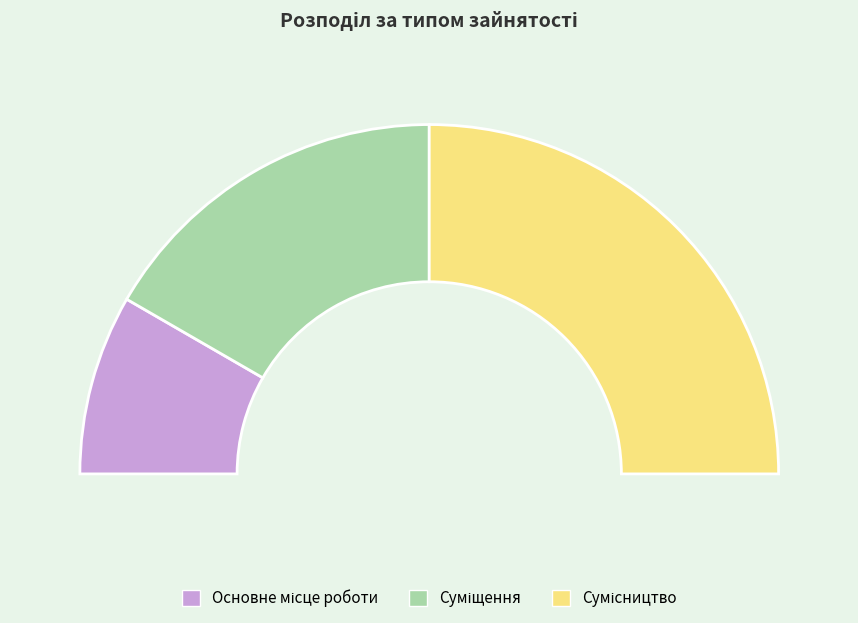

To the nearest percent, what is the difference between the Сумісництво and Суміщення slice percentages?

17%